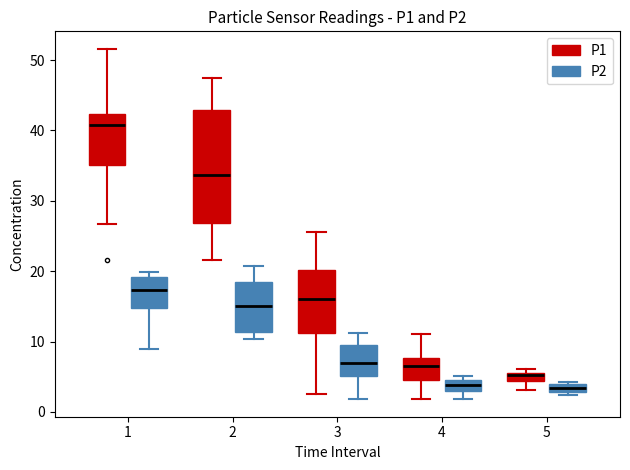

Where does the upper whisker of the box for 3 (P1) end on the y-axis? The values are not printed on the chart, so give them approximately, as read against the axis.

26